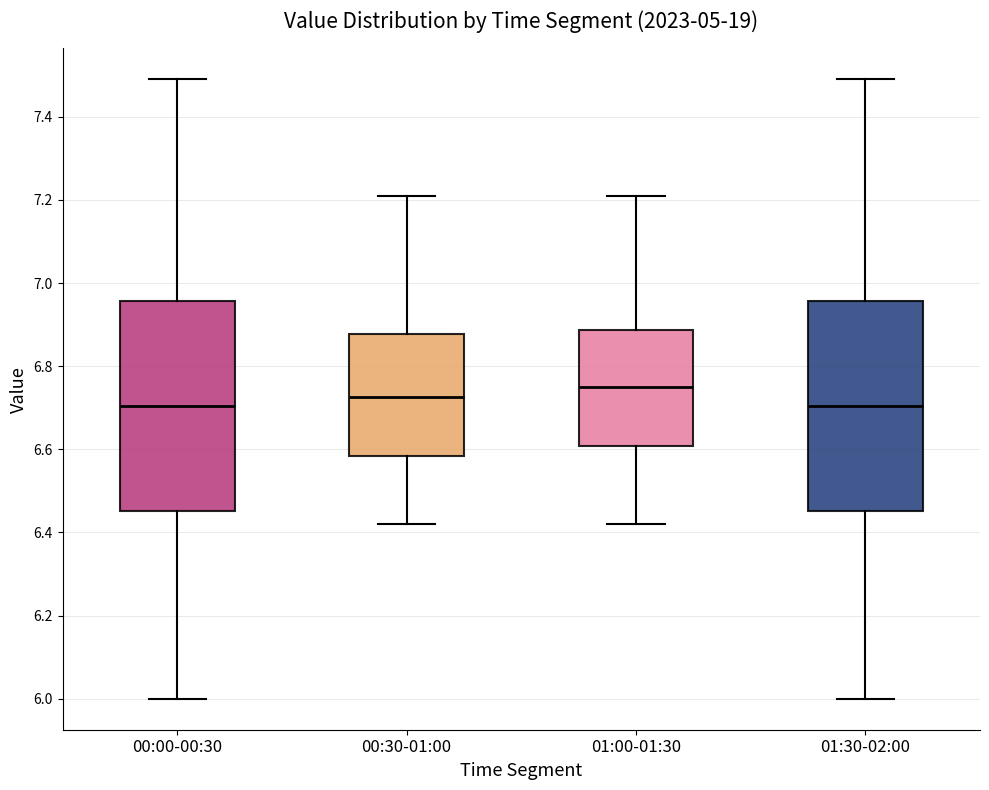

Reading left to right, transcribe this box plot: for each box, give where its median line is, the range the box spans, and where its two whiskers end, as read against the y-axis. The values are not printed on the chart, so give them approximately, as read against the axis.

00:00-00:30: median 6.70, box 6.46 to 6.96, whiskers 6.00 to 7.50
00:30-01:00: median 6.72, box 6.58 to 6.88, whiskers 6.42 to 7.22
01:00-01:30: median 6.76, box 6.60 to 6.88, whiskers 6.42 to 7.22
01:30-02:00: median 6.70, box 6.46 to 6.96, whiskers 6.00 to 7.50